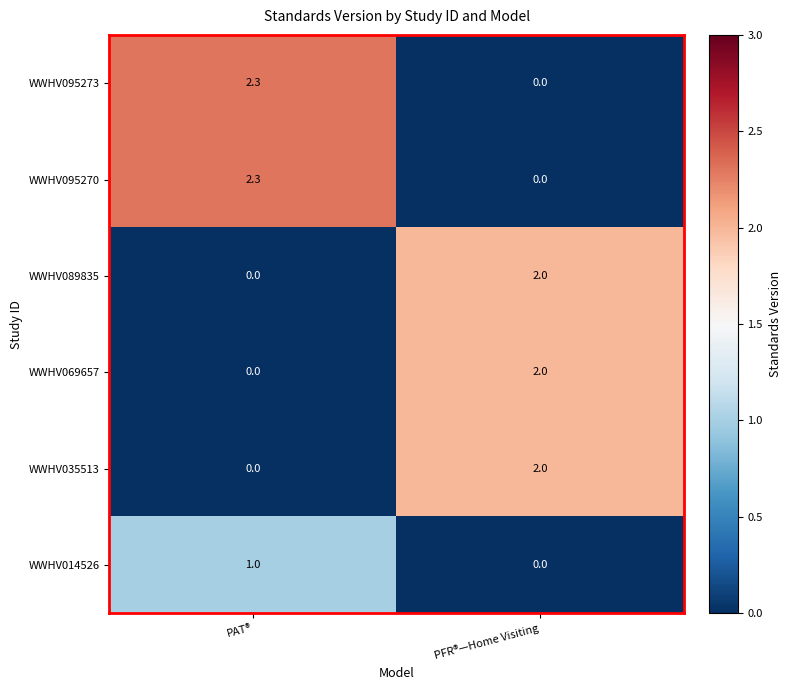

What is the average value of the WWHV035513 series?

1.0